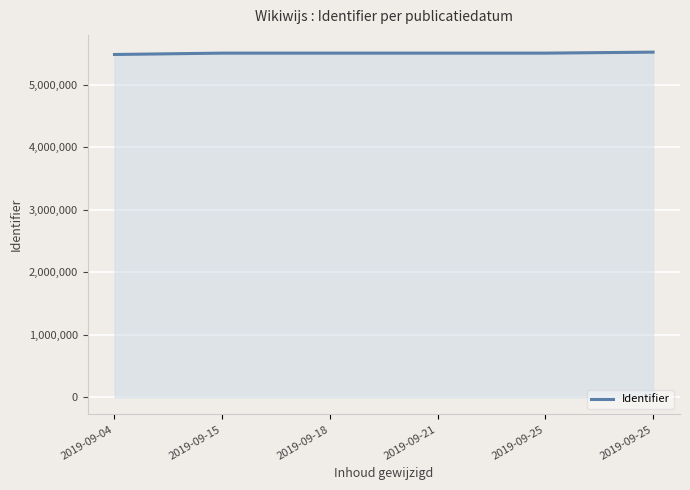

Rank the categories by value from highest to lowest.

2019-09-25, 2019-09-25, 2019-09-21, 2019-09-18, 2019-09-15, 2019-09-04